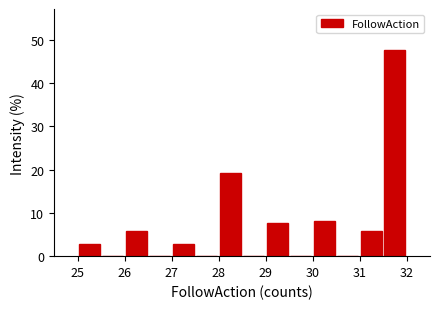

Reading left to right, transcribe this chart: for each bar, give the range it covers on the x-axis and its height. The values are not printed on the chart, so give them approximately, as read against the axis.

25.0 to 25.5: 3
25.5 to 26.0: 0
26.0 to 26.5: 6
26.5 to 27.0: 0
27.0 to 27.5: 3
27.5 to 28.0: 0
28.0 to 28.5: 19
28.5 to 29.0: 0
29.0 to 29.5: 8
29.5 to 30.0: 0
30.0 to 30.5: 8
30.5 to 31.0: 0
31.0 to 31.5: 6
31.5 to 32.0: 48